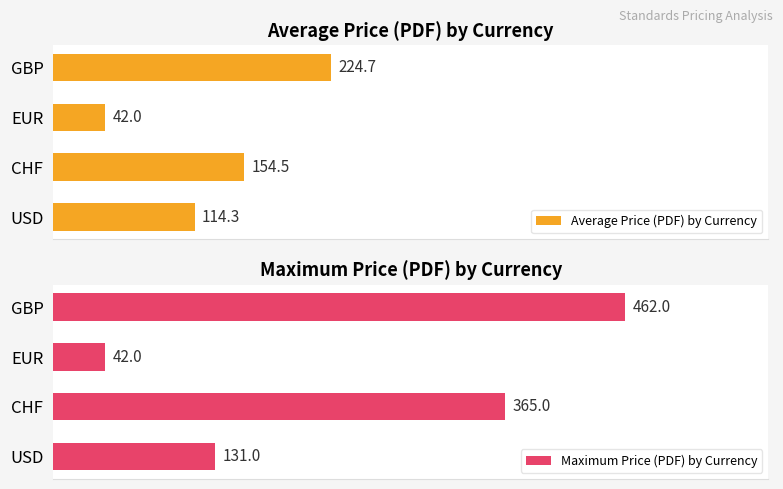

Rank the series by their average value, from highest to lowest.

Maximum Price (PDF) by Currency, Average Price (PDF) by Currency